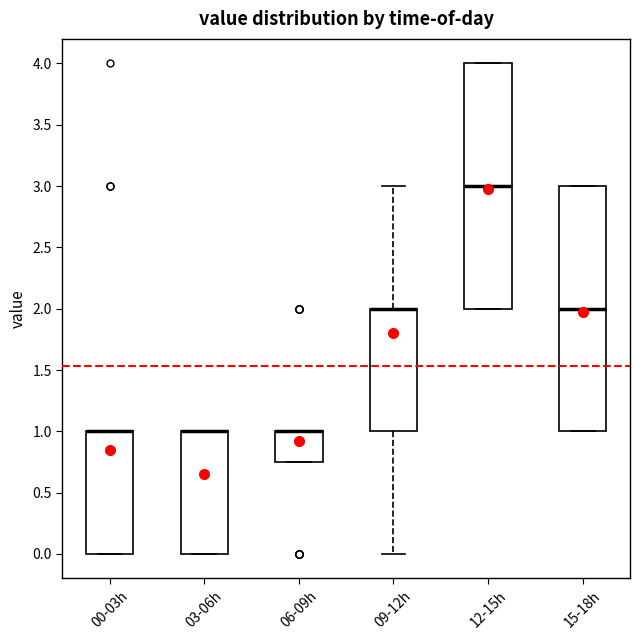

Reading left to right, read every box against the y-axis: the position of its median line, the range the box covers, and the ends of its whiskers. The values are not printed on the chart, so give them approximately, as read against the axis.

00-03h: median 1.00 (drawn on the box's upper edge), box 0.00 to 1.00, whiskers 0.00 to 1.00
03-06h: median 1.00 (drawn on the box's upper edge), box 0.00 to 1.00, whiskers 0.00 to 1.00
06-09h: median 1.00 (drawn on the box's upper edge), box 0.75 to 1.00, whiskers 0.75 to 1.00
09-12h: median 2.00 (drawn on the box's upper edge), box 1.00 to 2.00, whiskers 0.00 to 3.00
12-15h: median 3.00, box 2.00 to 4.00, whiskers 2.00 to 4.00
15-18h: median 2.00, box 1.00 to 3.00, whiskers 1.00 to 3.00